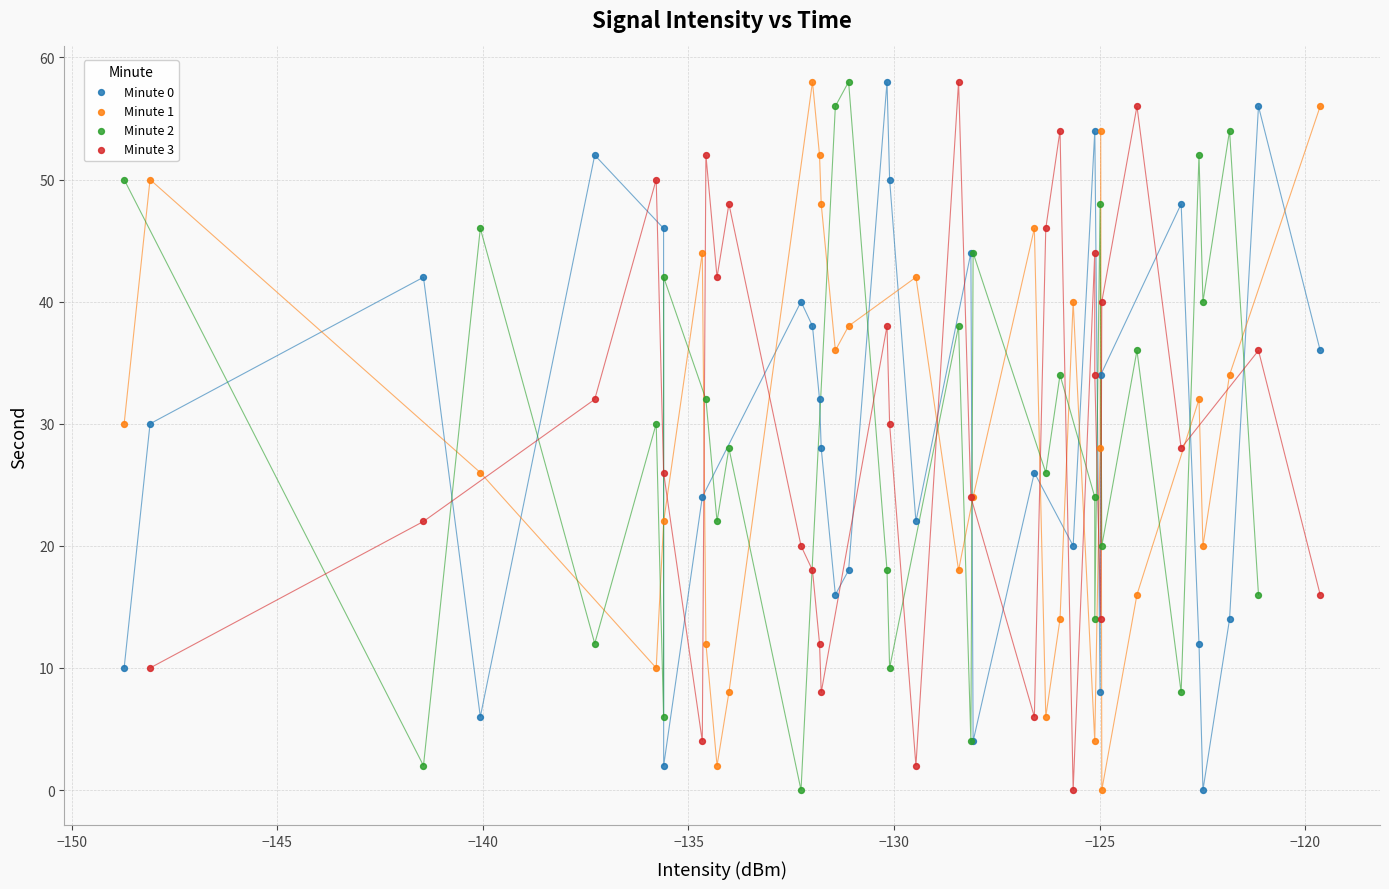

What are all the series names shown in the legend?

Minute 0, Minute 1, Minute 2, Minute 3